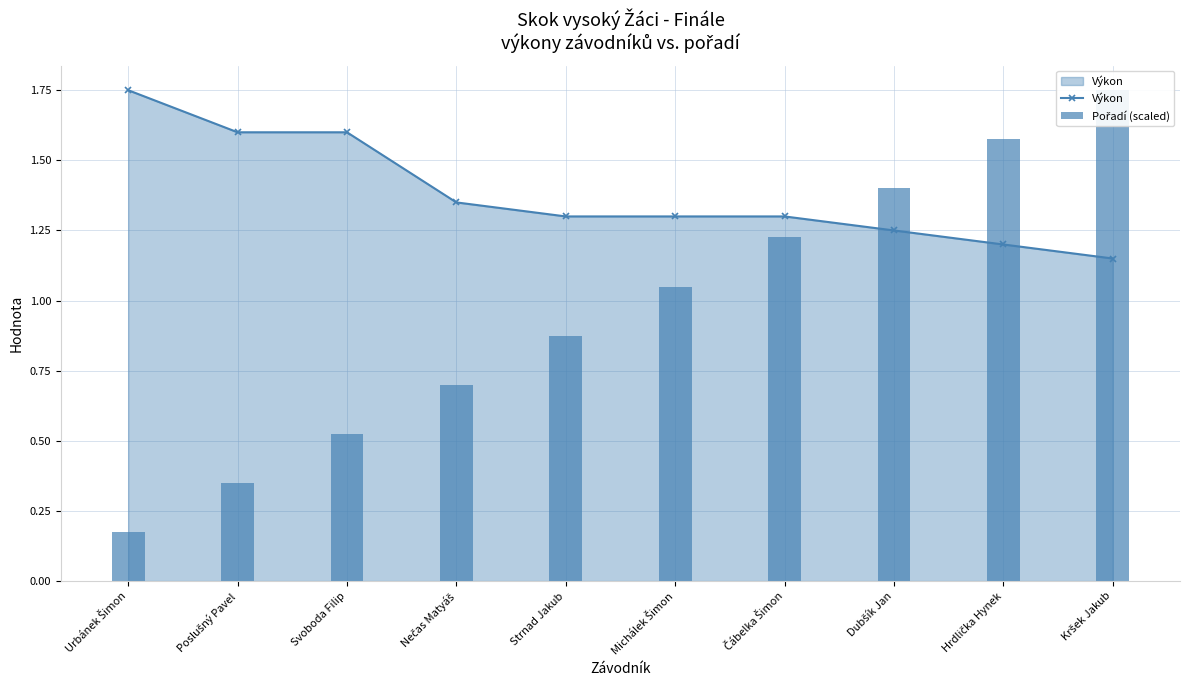

What is the value of the Výkon bar at the 8th from the left?

1.2